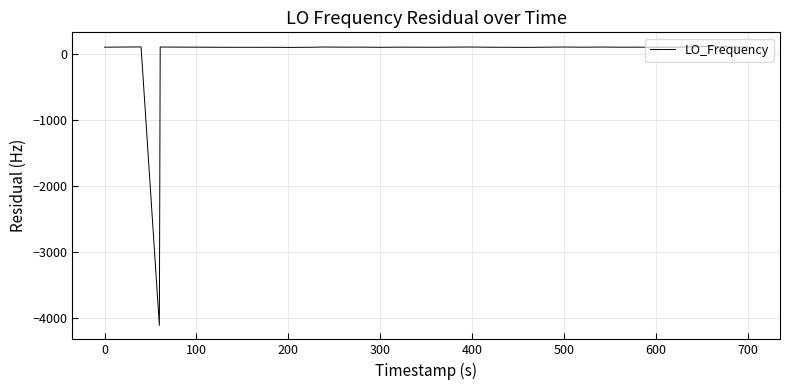

What is the difference between the second highest and minimum values?

4226.0